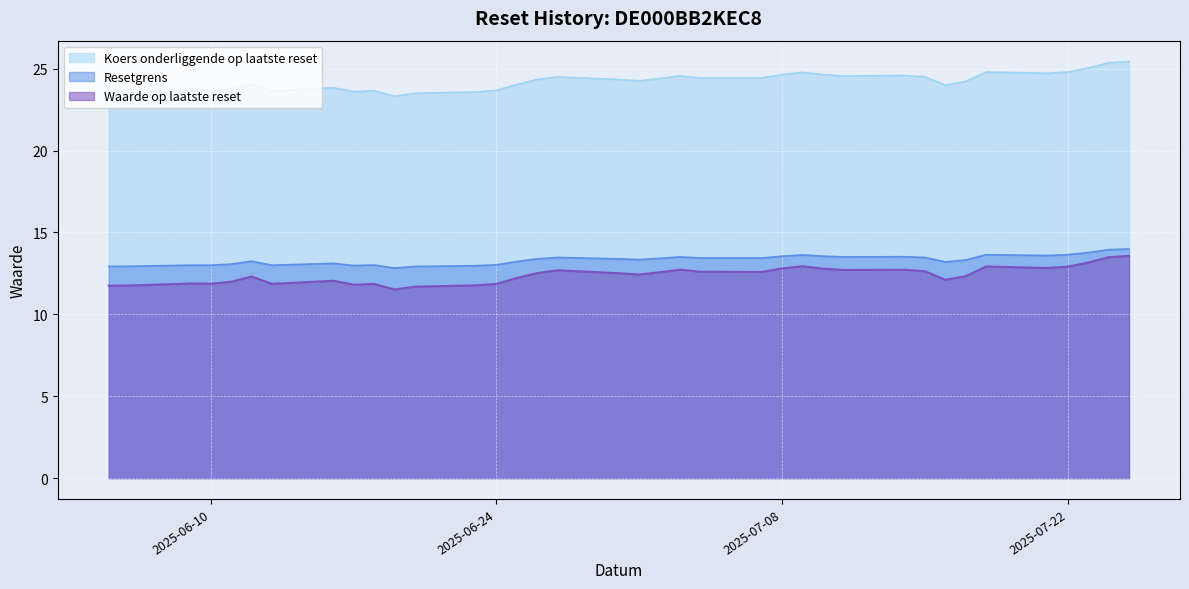

True or false: Resetgrens and Koers onderliggende op laatste reset intersect in this chart.

False